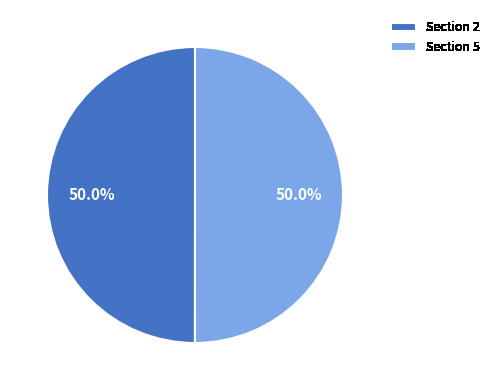

What is the ratio of the value at Section 5 to the value at Section 2?

1.0